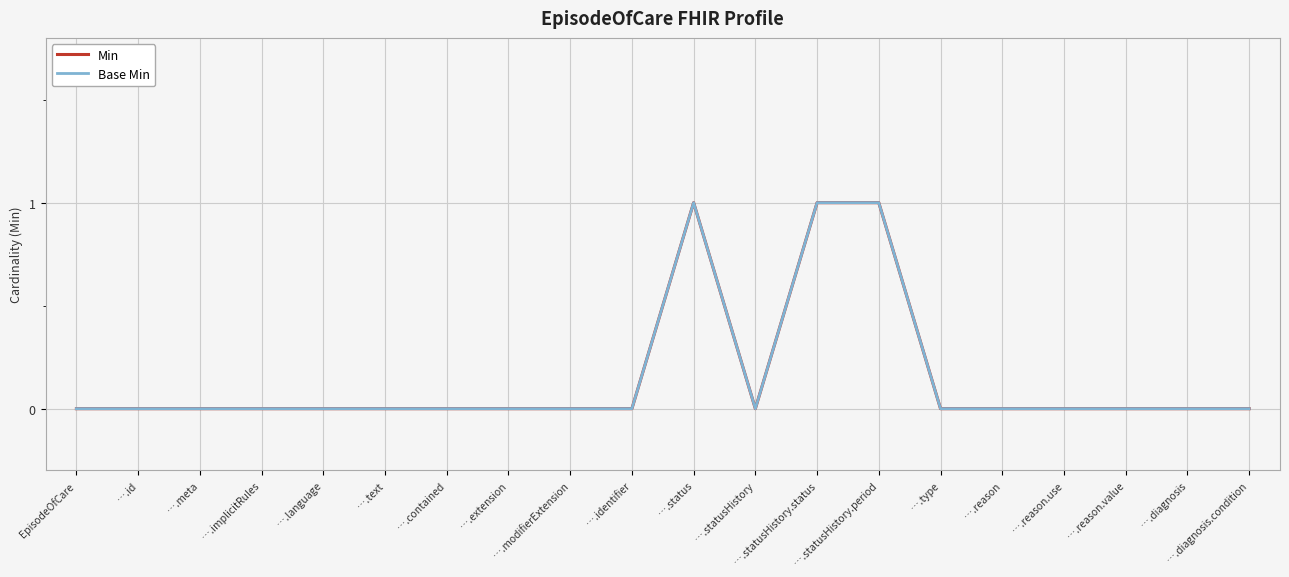

Which has a higher value, ….id or ….reason.value?

….id